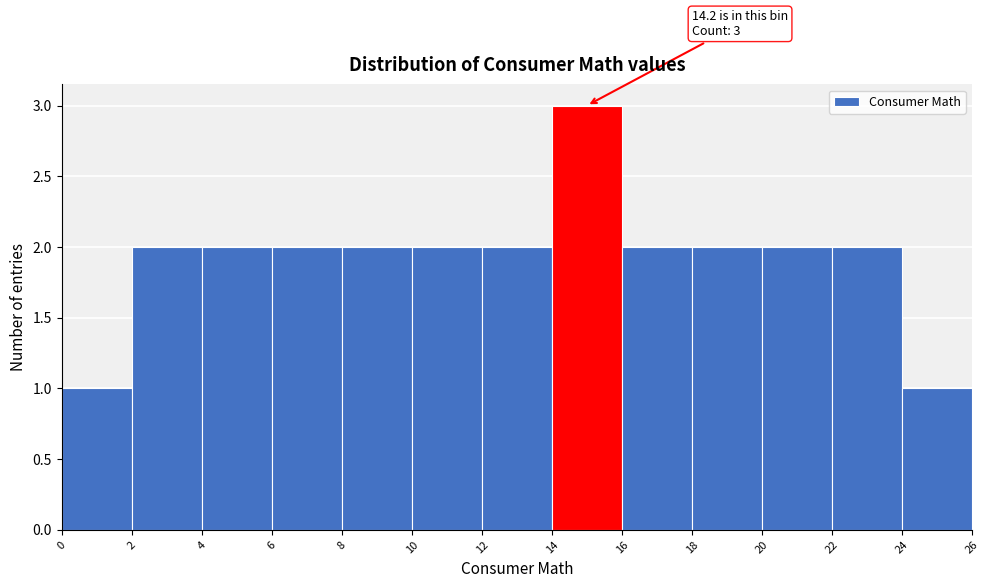

Over which range of the x-axis is the bar tallest?

14 to 16